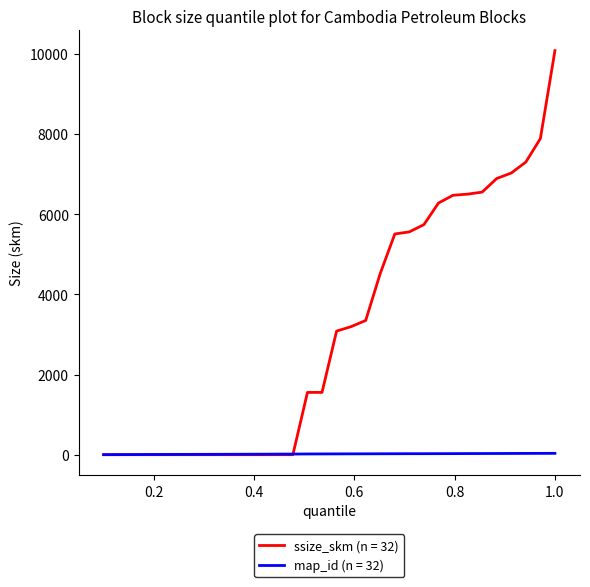

Rank the series by their average value, from highest to lowest.

ssize_skm (n = 32), map_id (n = 32)